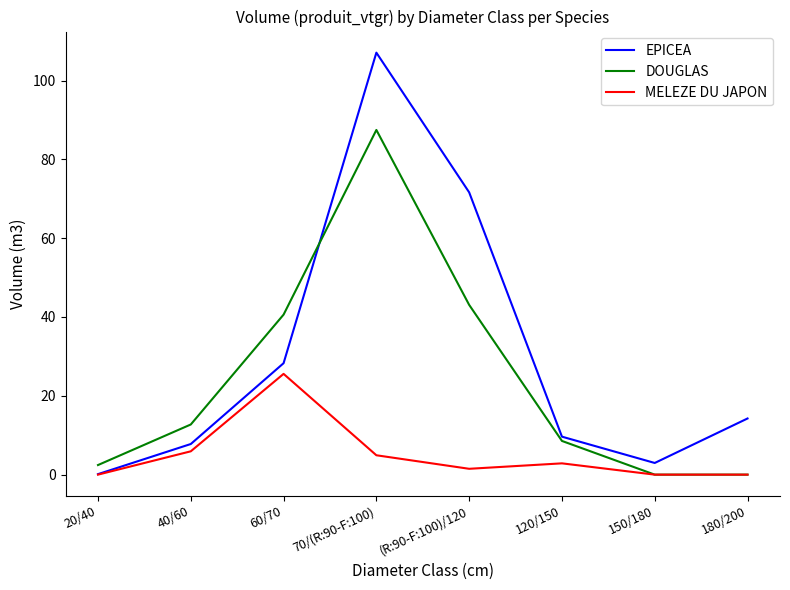

Which series has the widest spread of values?

EPICEA